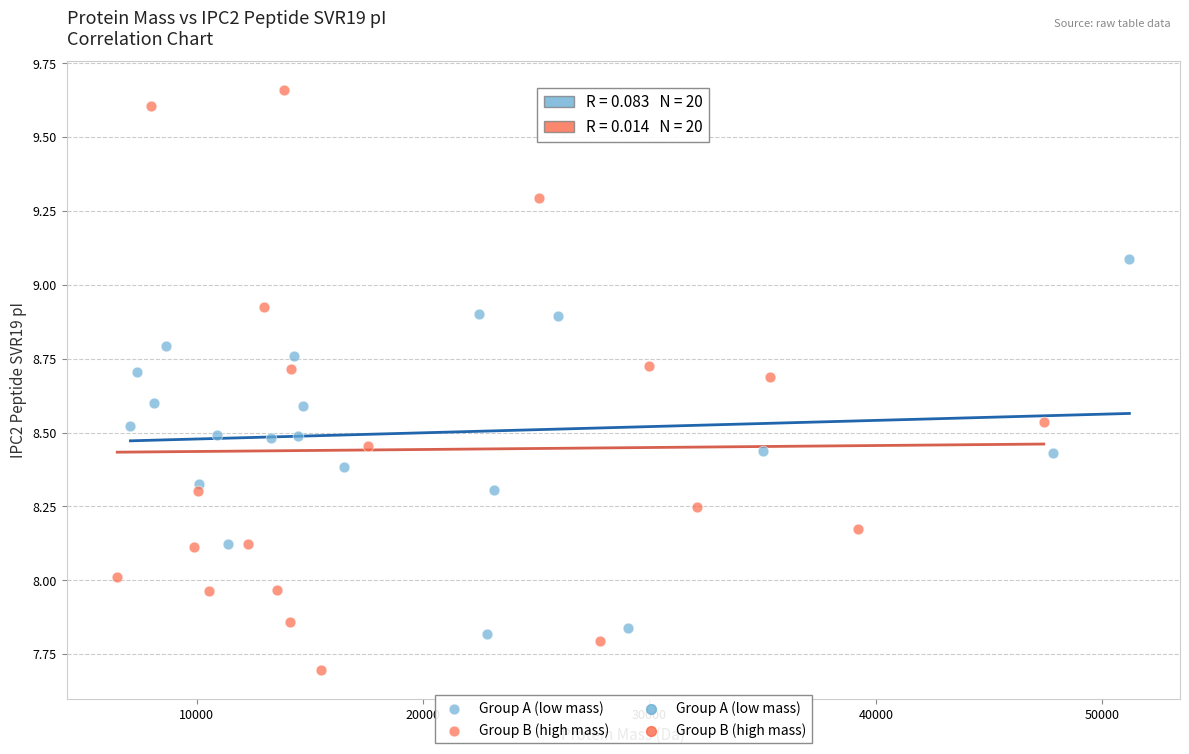

Which series contains the highest Y value?

Group B (high mass)